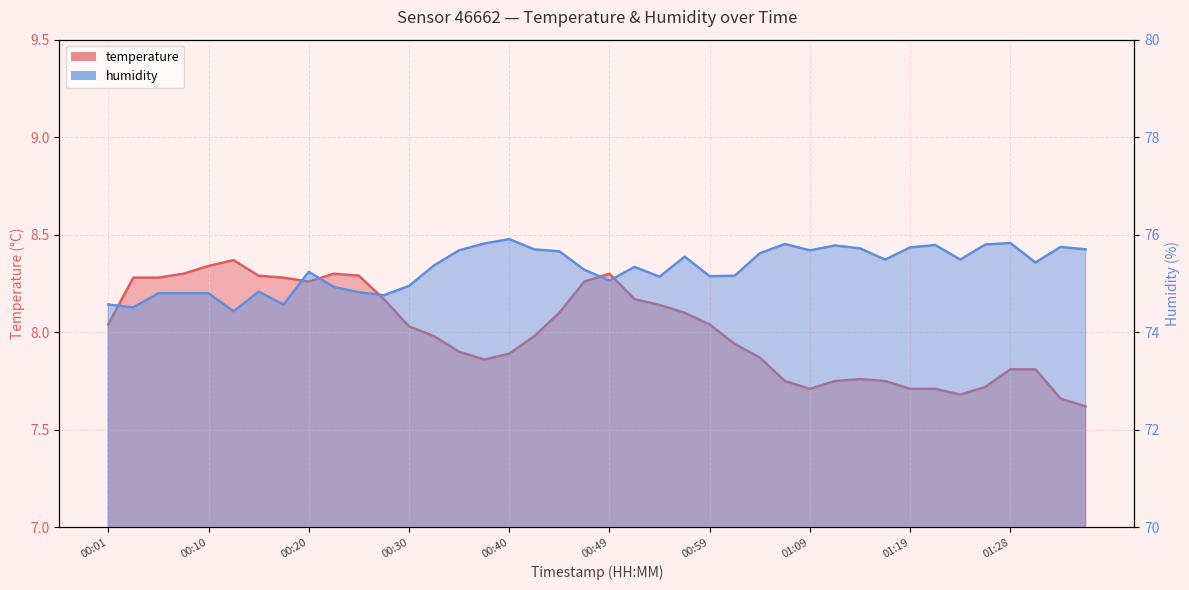

How many values in the humidity series are below 75?

12